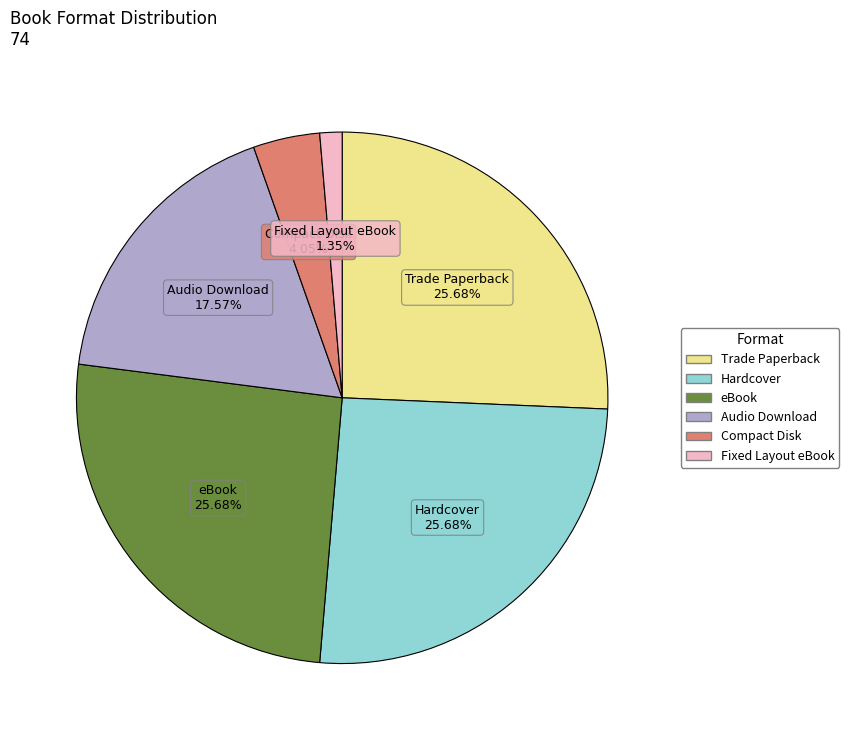

To the nearest percent, what portion does Compact Disk represent?

4%